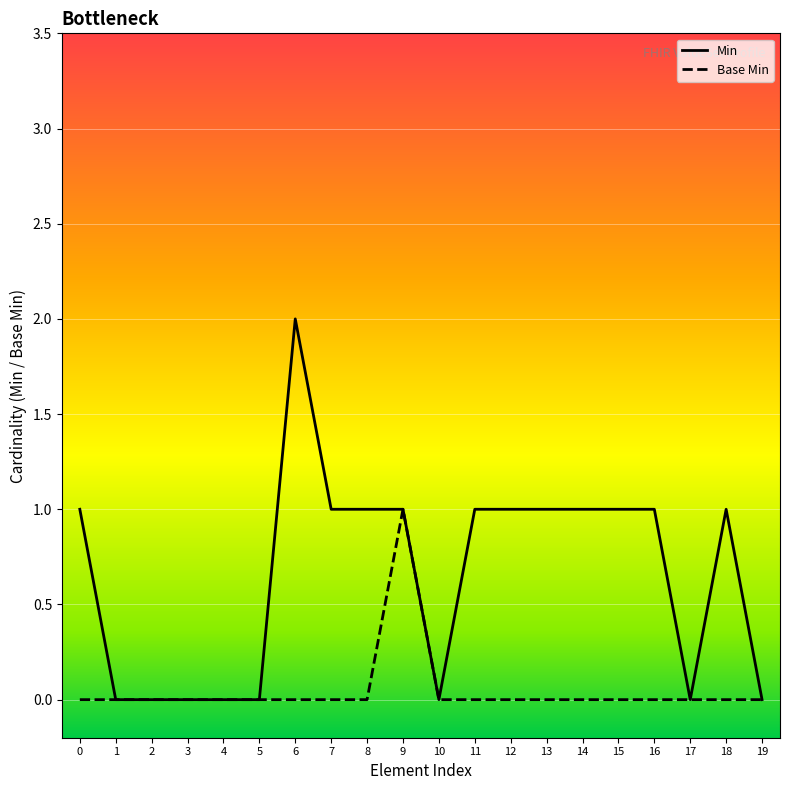

Does the chart have visible grid lines?

Yes